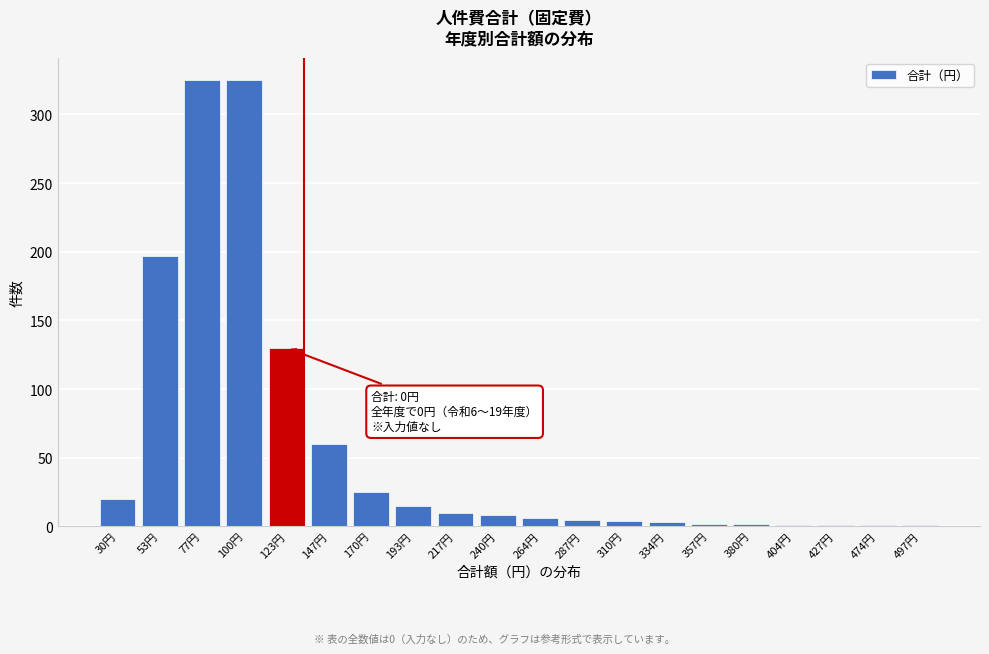

The chart shows a value of 8 at 240円. True or false?

True